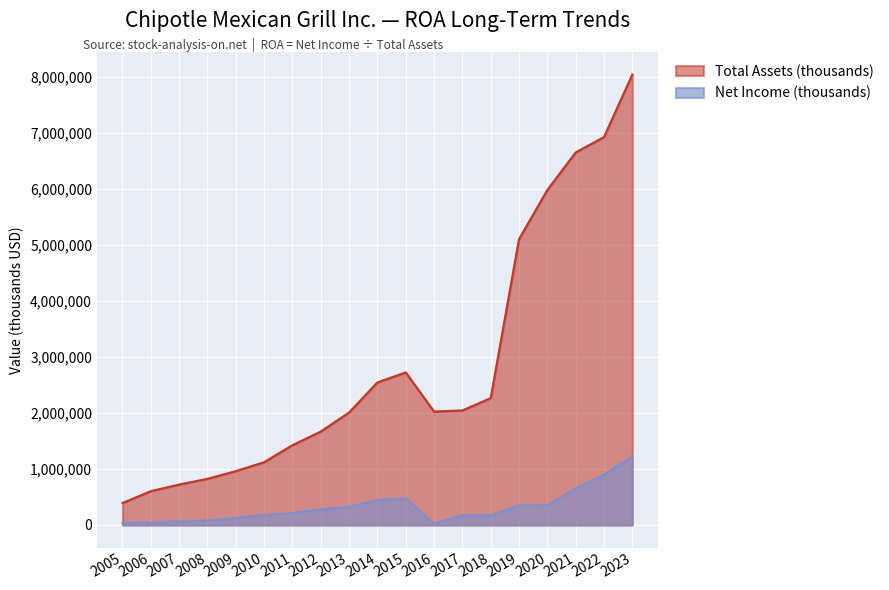

True or false: Total Assets (thousands) and Net Income (thousands) cross at least once.

False